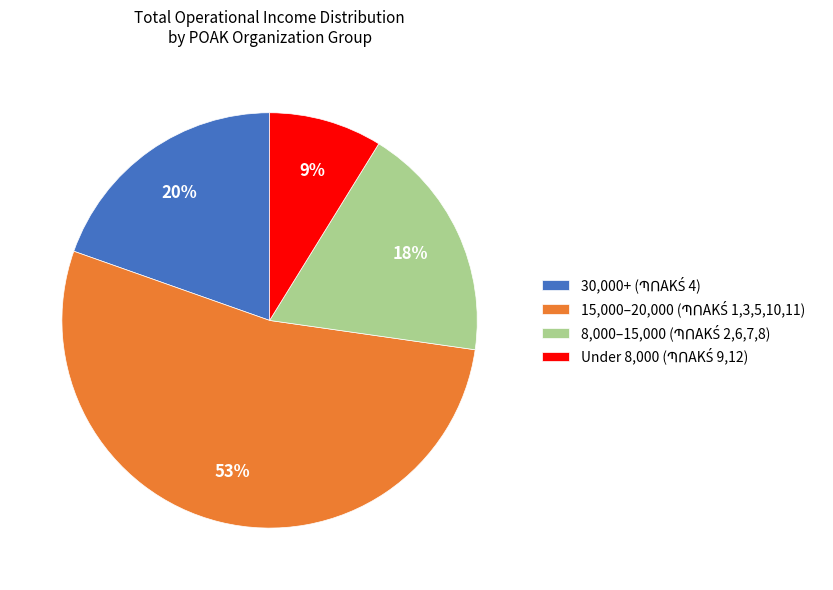

To the nearest percent, what is the average slice percentage?

25%